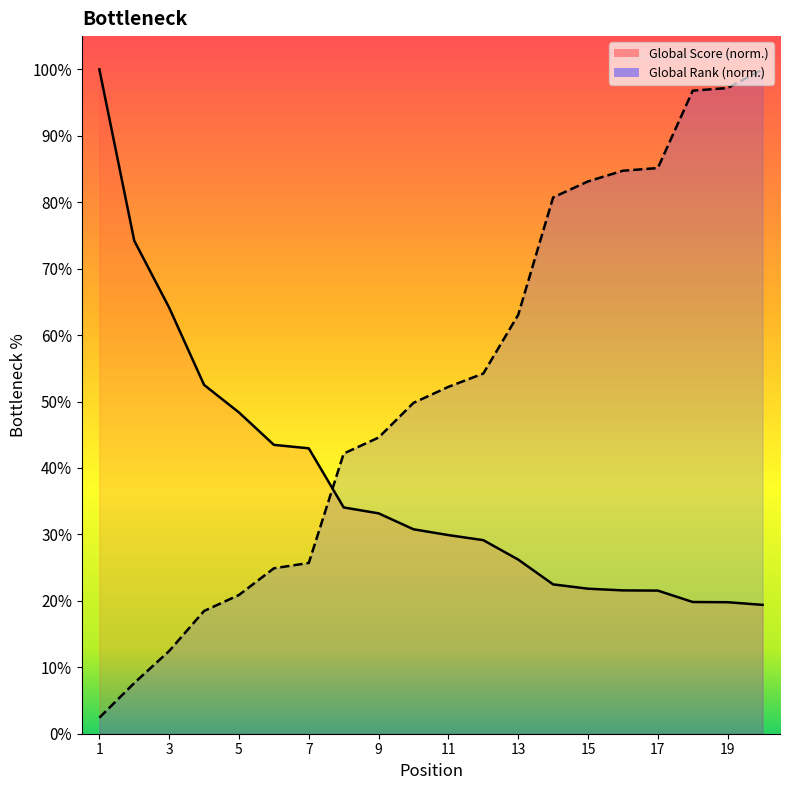

Reading left to right, transcribe all the data shown in this chart.

Global Score: 100.0	74.2	64.1	52.5	48.4	43.5	43.0	34.1	33.2	30.8	29.9	29.1	26.2	22.5	21.8	21.6	21.5	19.8	19.8	19.4
Global Rank: 2.4	7.6	12.4	18.5	20.9	24.9	25.7	42.2	44.6	49.8	52.2	54.2	63.1	80.7	83.1	84.7	85.1	96.8	97.2	100.0